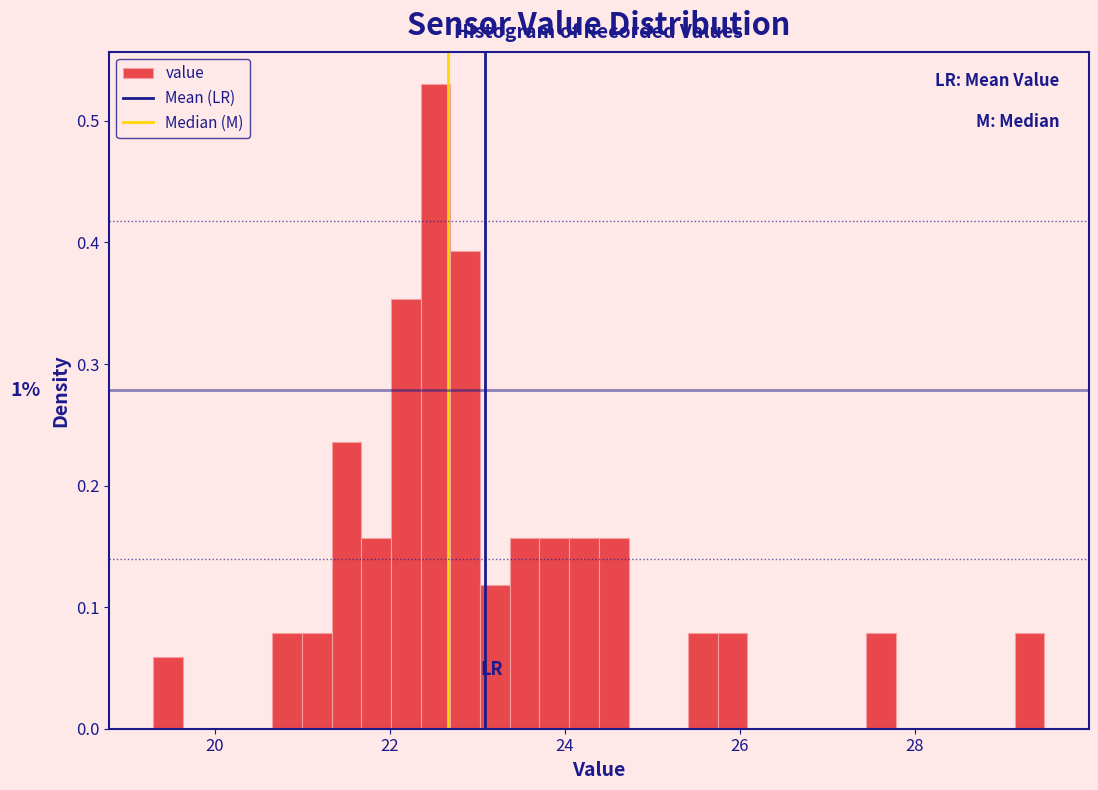

Read against the x-axis, roughly where is the centre of the tallest bar?

22.6